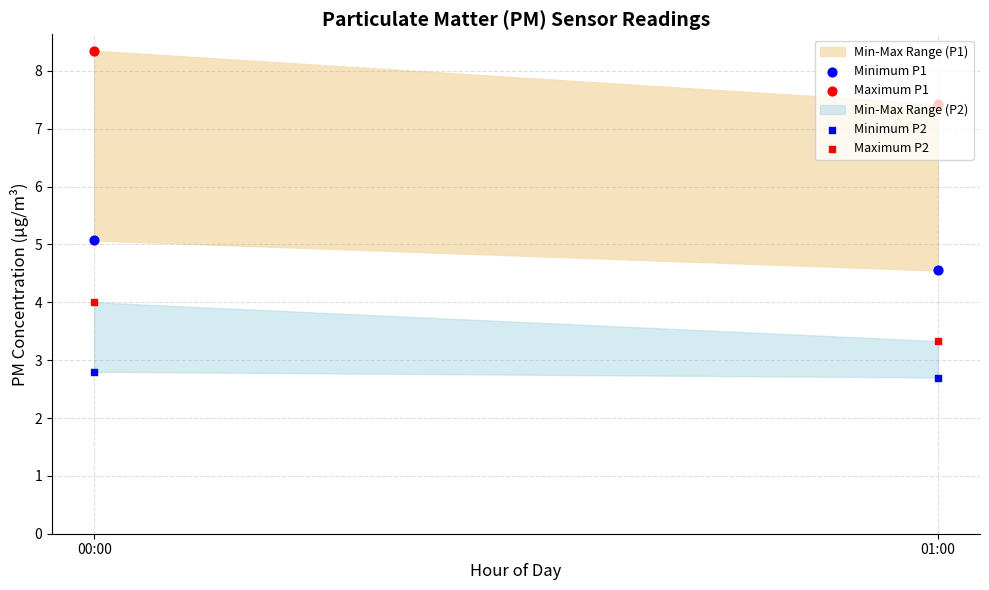

Which series reaches the minimum Y coordinate?

Minimum P2